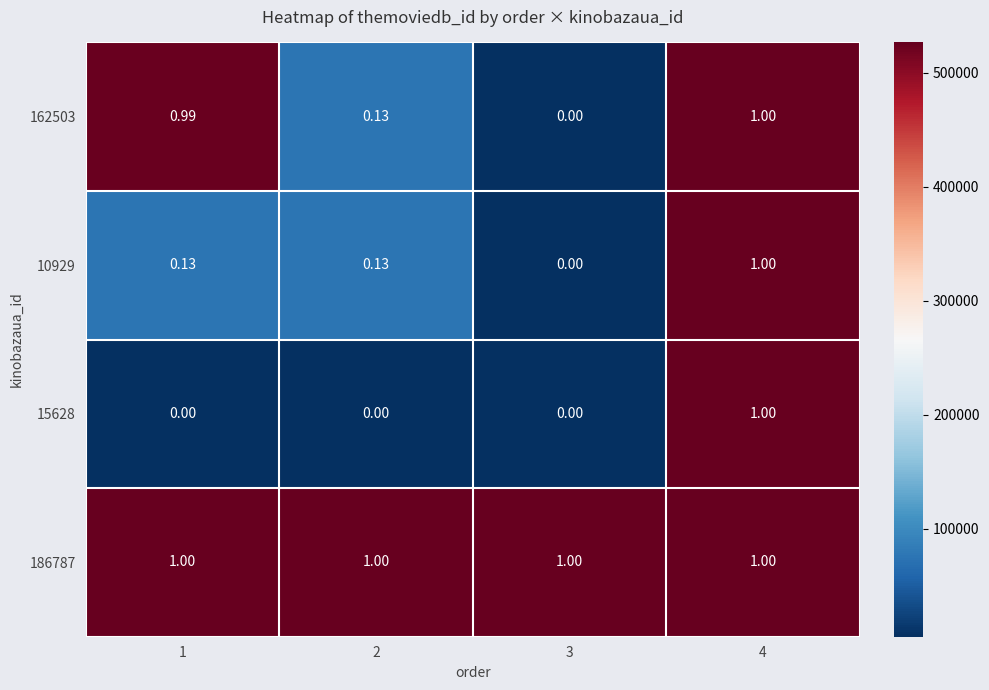

Which series changed the most between 2 and 4?

15628